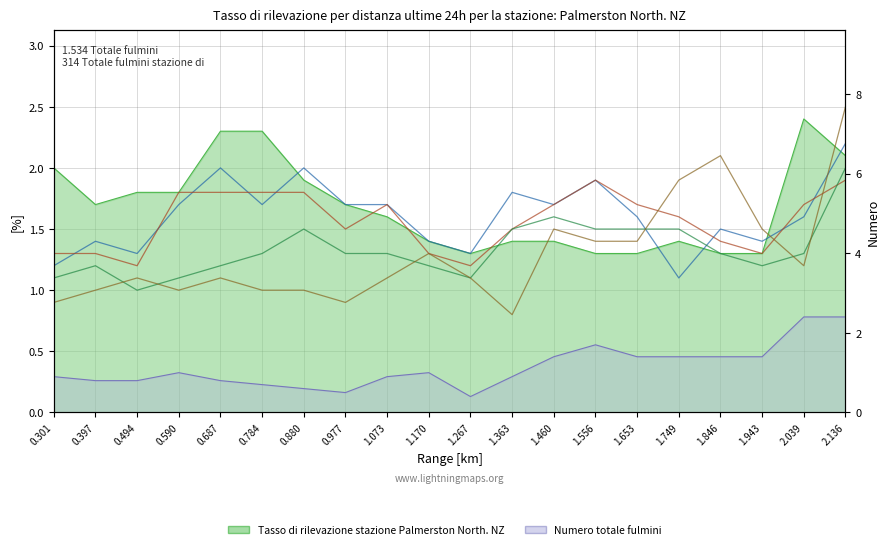

What is the difference between the col_5 (0.784) values at 2.039 and 1.943?

0.2